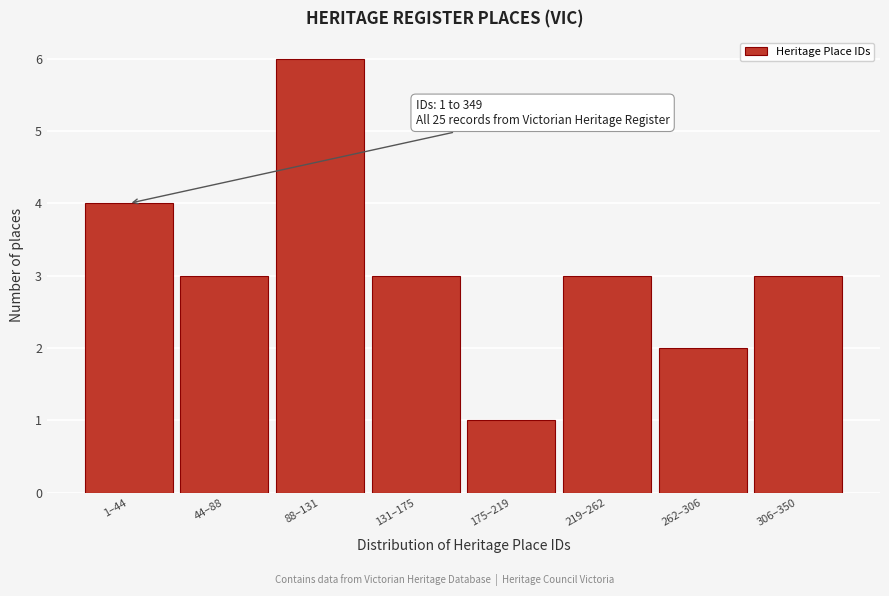

Reading right to left, transcribe all the data shown in this chart.

306–350=3	262–306=2	219–262=3	175–219=1	131–175=3	88–131=6	44–88=3	1–44=4